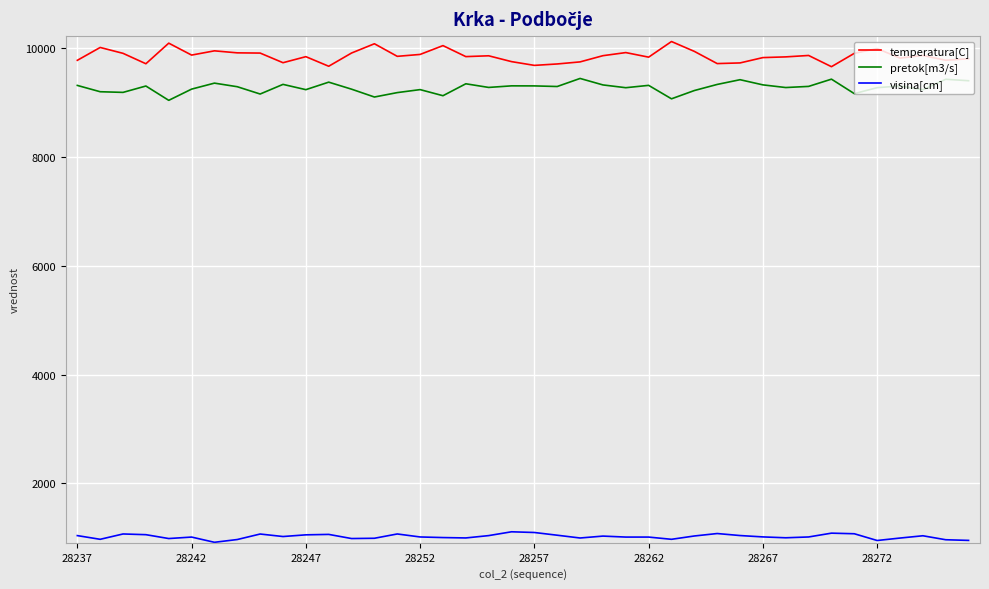

What is the highest value of the visina[cm] series?

1112